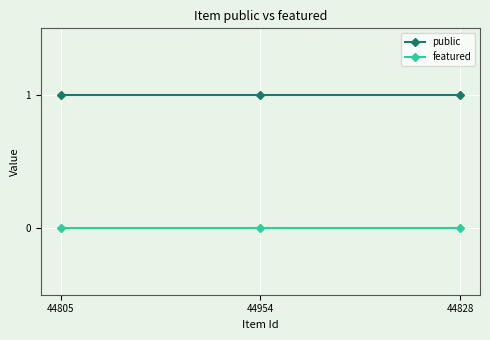

List the series in order of their peak value, highest first.

public, featured